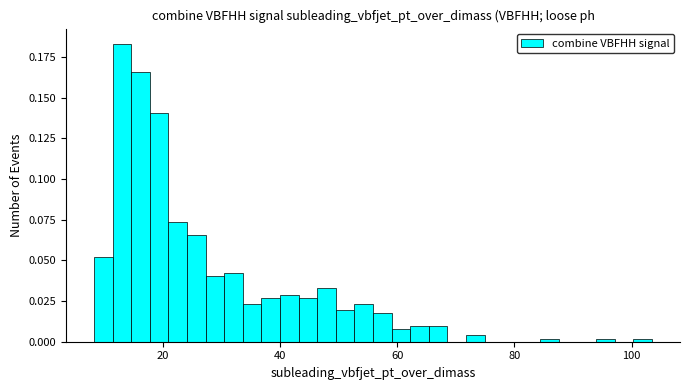

Around what value on the x-axis is the tallest bar? Give the approximate position of its centre, as read against the axis.

12